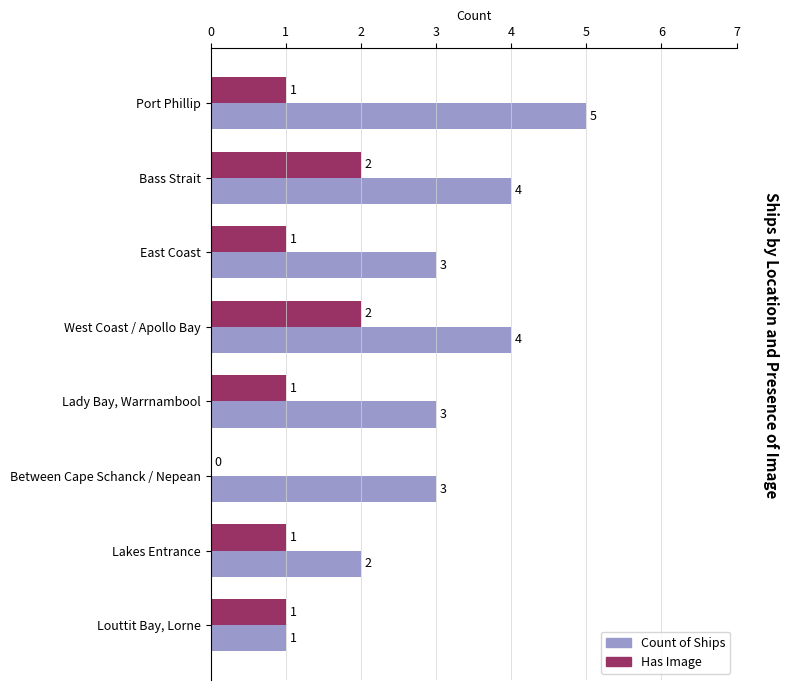

What is the average value of the Has Image series?

1